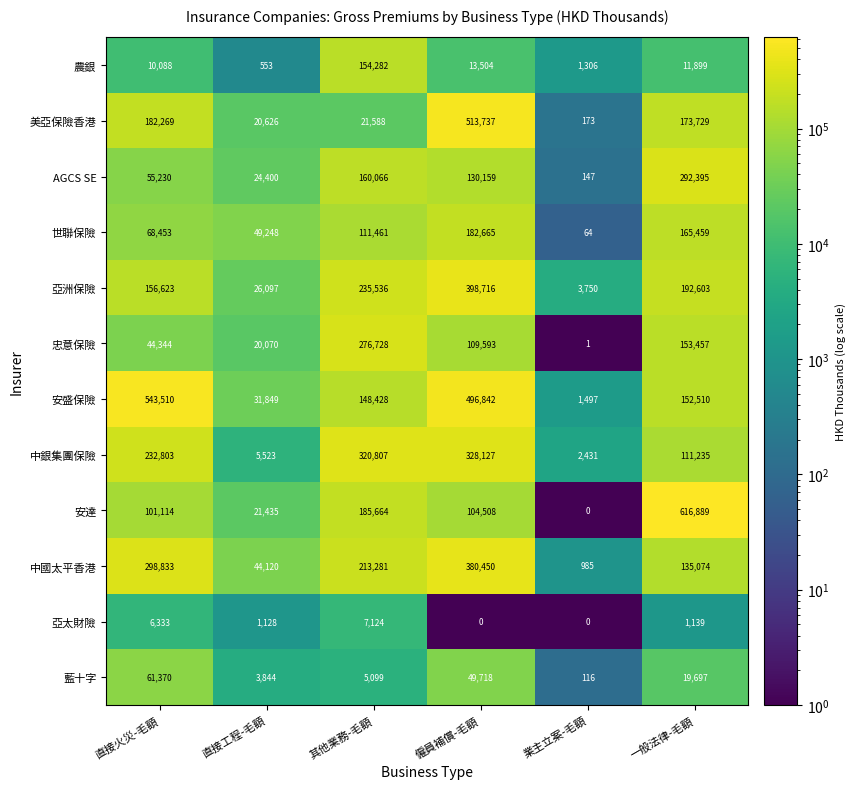

At which label does 忠意保險 first exceed 109593?

其他業務-毛額